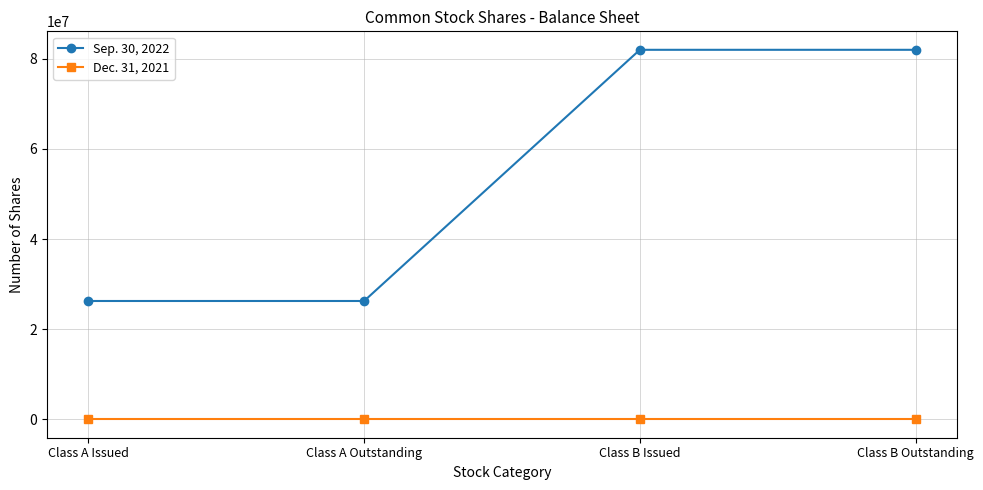

What is the label of the 1st point from the right?

Class B Outstanding